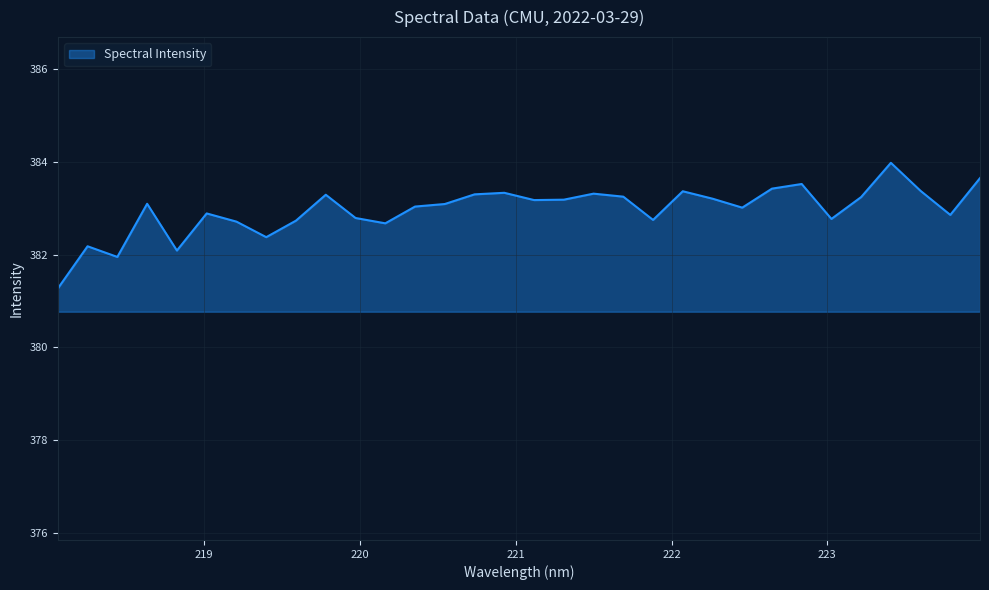

What is the maximum value shown in the chart?

384.0